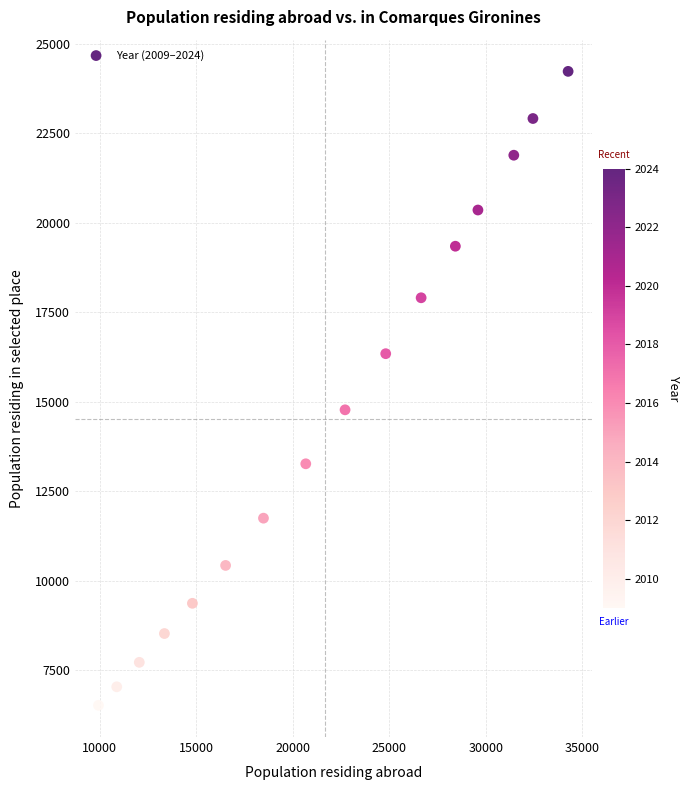

What Y value in the scatter plot is closest to 15374?

14774